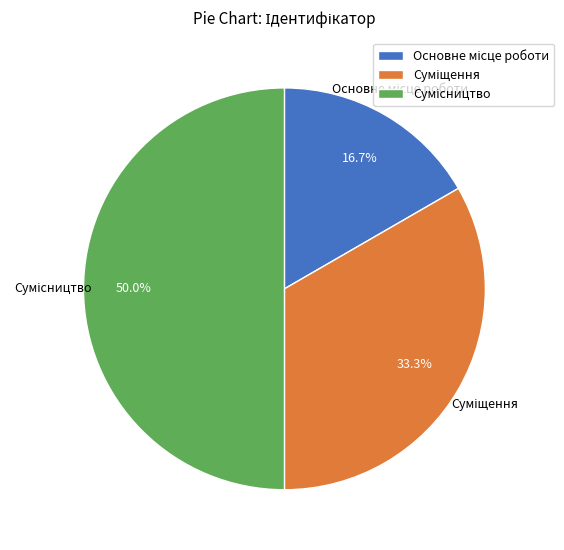

Rank the categories by value from lowest to highest.

Основне місце роботи, Суміщення, Сумісництво